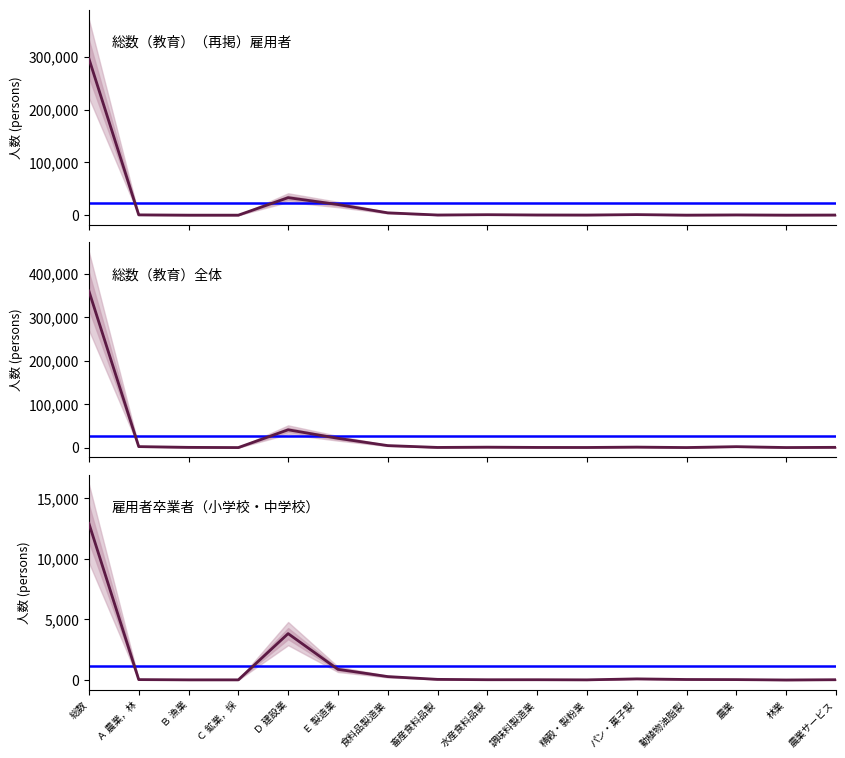

True or false: 雇用者卒業者（小学校・中学校） and 総数（教育）全体 cross at least once.

False